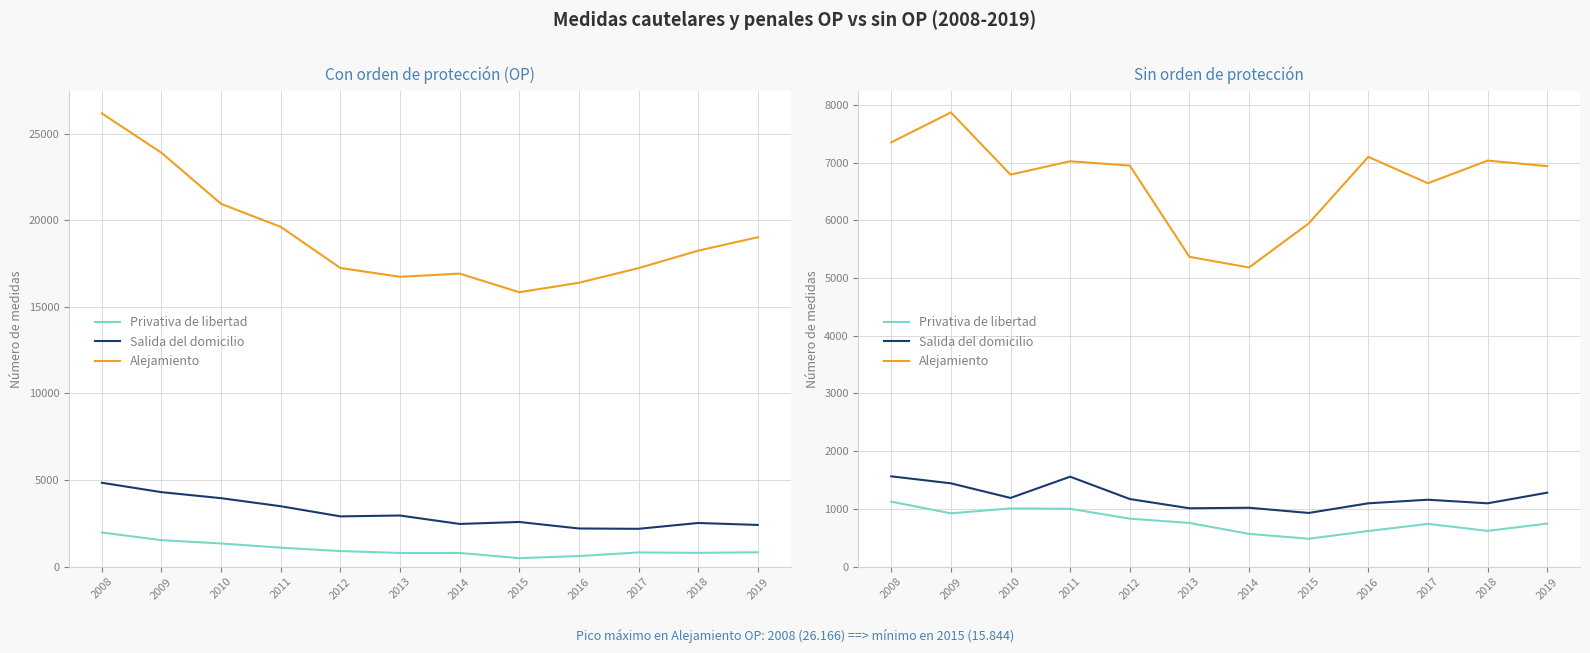

Count the number of categories in the chart.

12